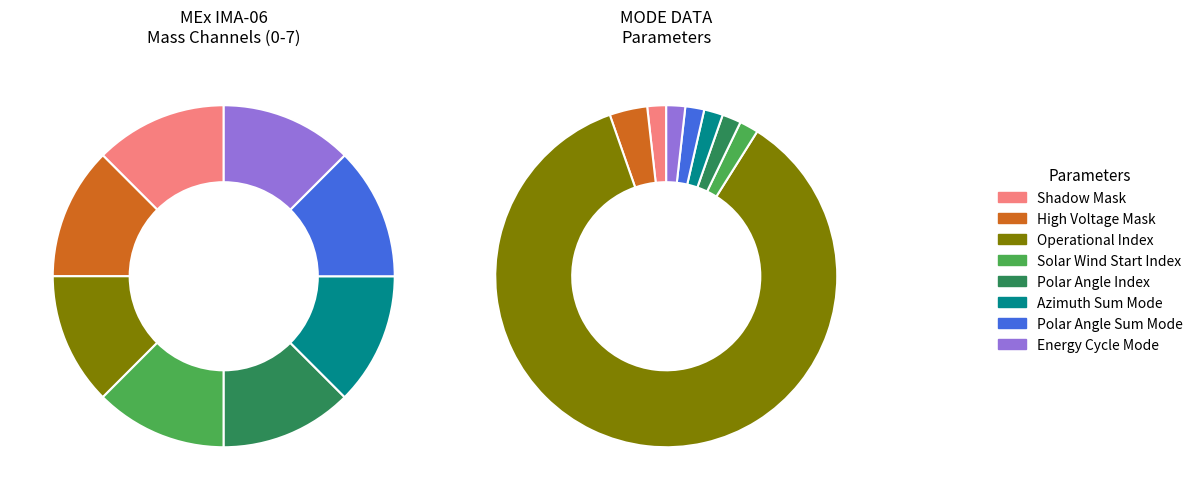

Which slice is the largest?

Operational Index